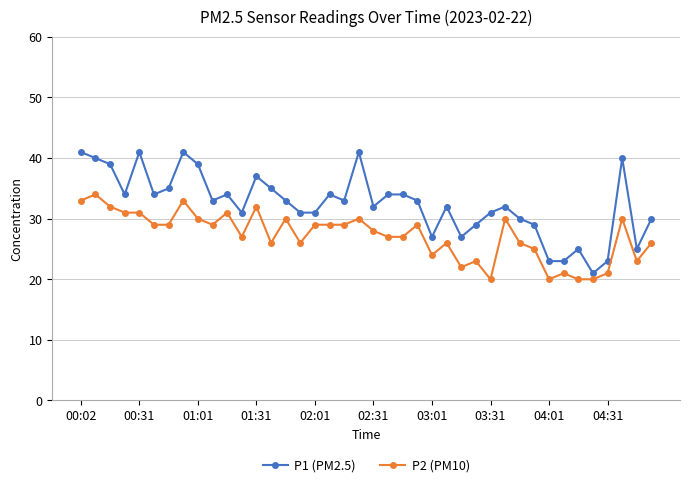

What are all the series names shown in the legend?

P1 (PM2.5), P2 (PM10)